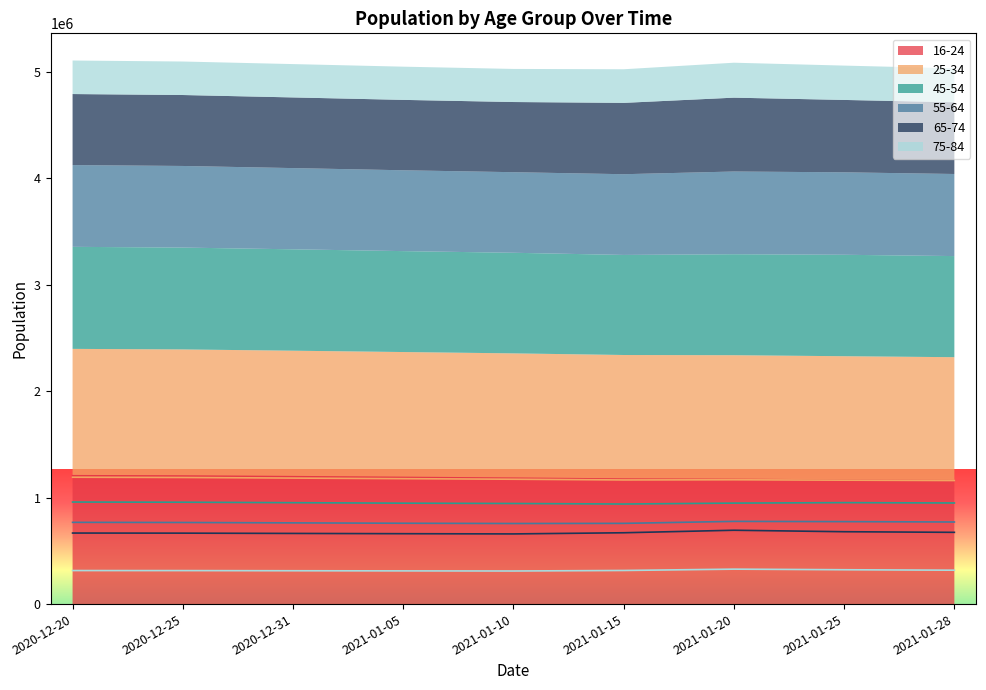

At which label does 75-84 first exceed 315158?

2021-01-15